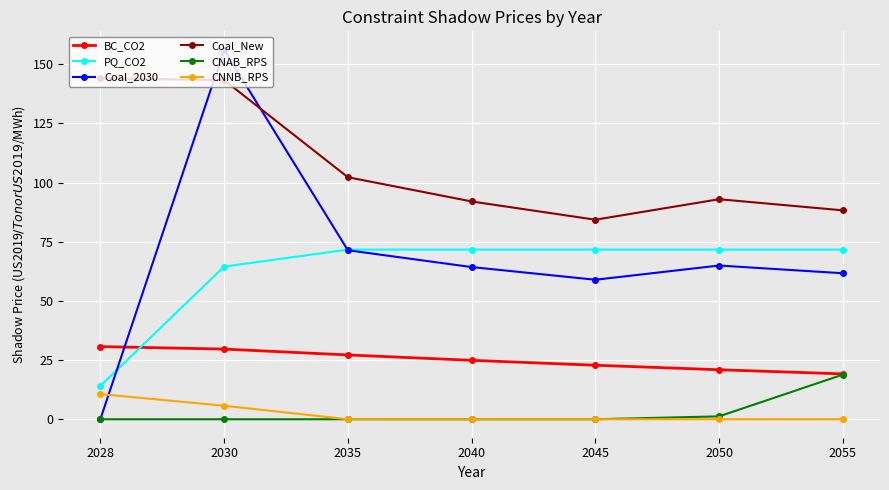

What is the spread (max minus min) of values at 2030?

156.1